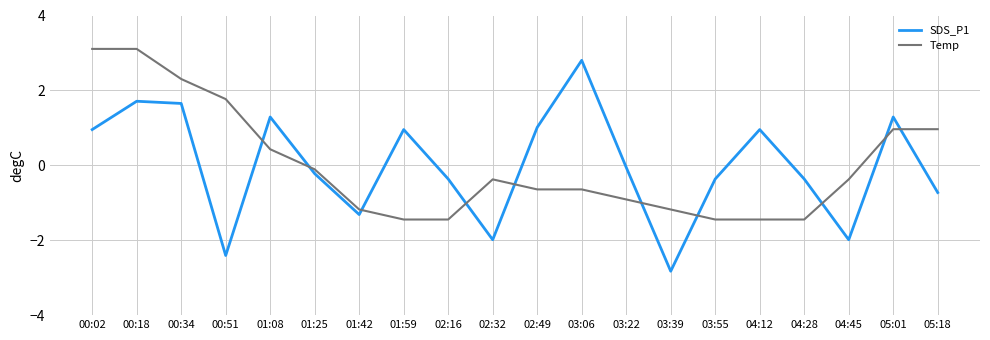

Between which two adjacent categories do Temp and SDS_P1 first intersect?

00:51 and 01:08